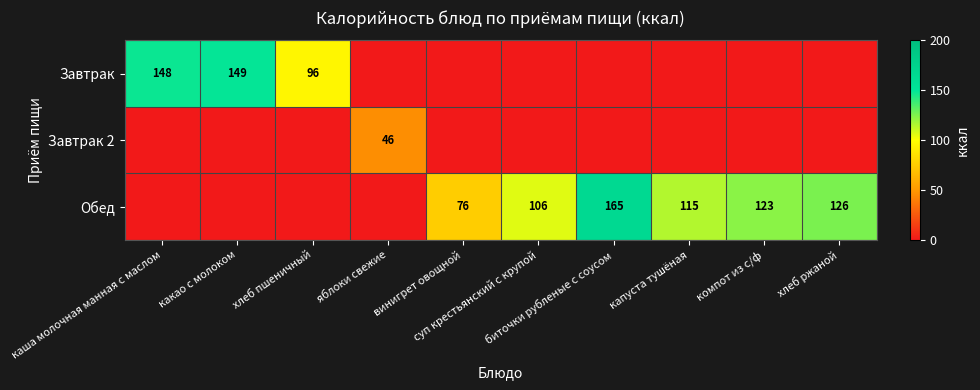

Read the Завтрак value at хлеб пшеничный, to the nearest 50.

100